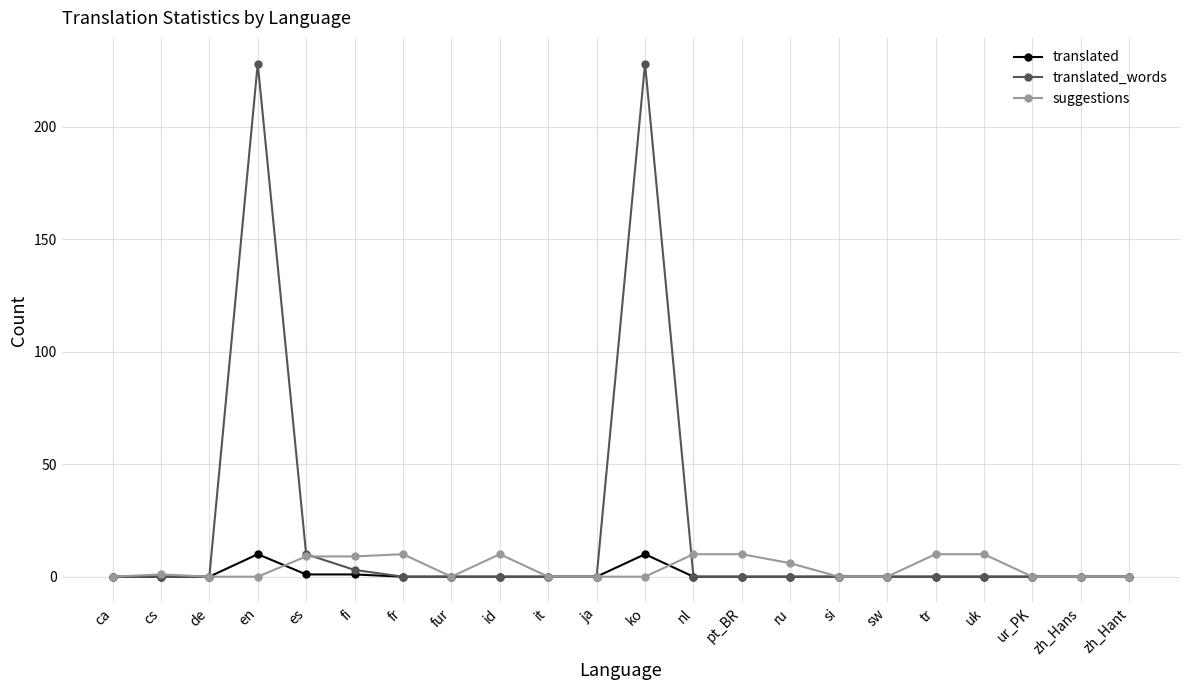

How many lines are shown in the chart?

3